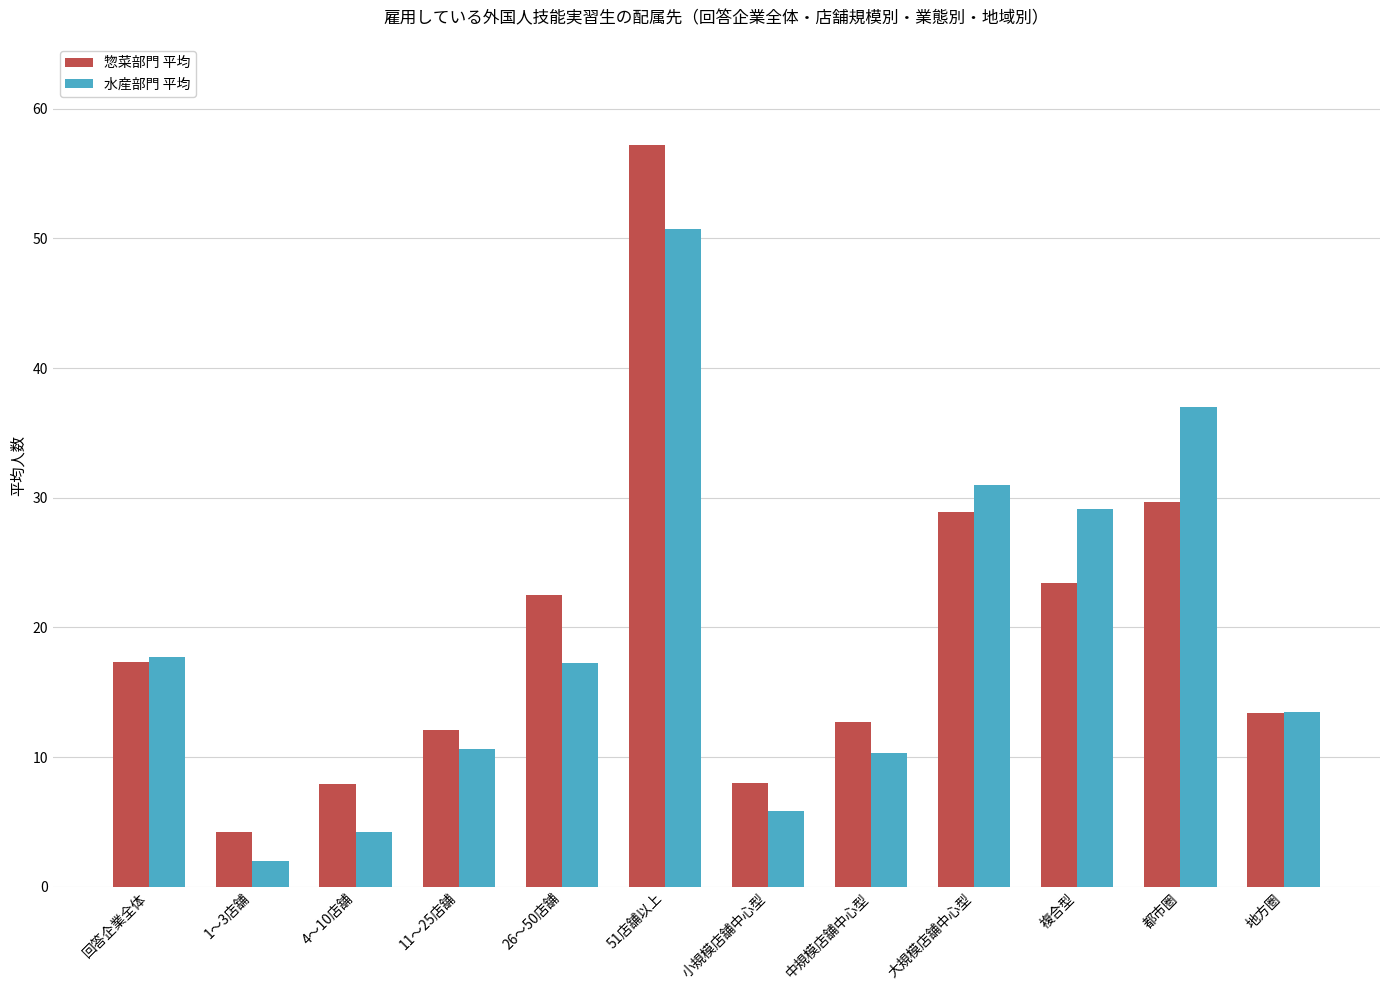

Are the bars horizontal?

No